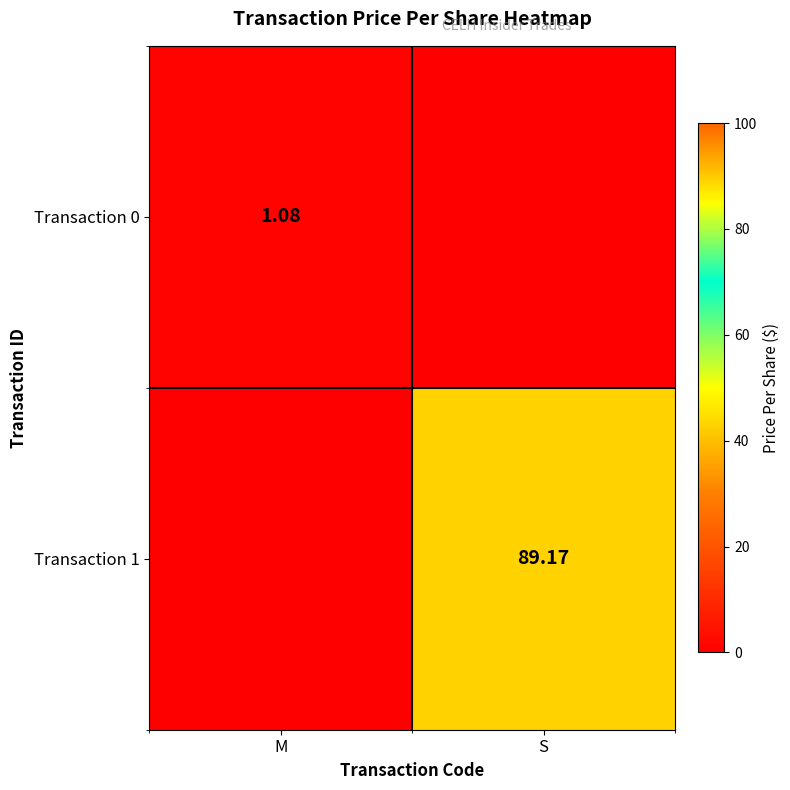

List the series in order of their peak value, lowest first.

Transaction 0, Transaction 1